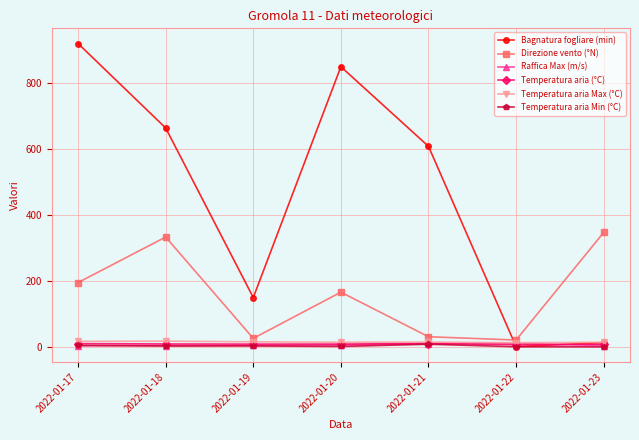

True or false: Temperatura aria Min (°C) and Direzione vento (°N) cross at least once.

False